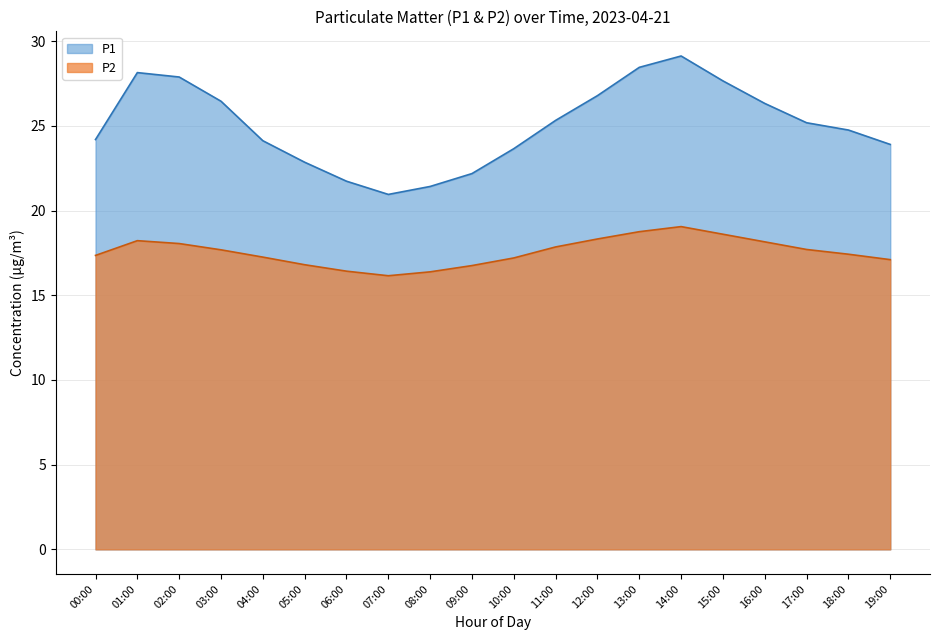

Where does the P1 series first go above 25?

01:00